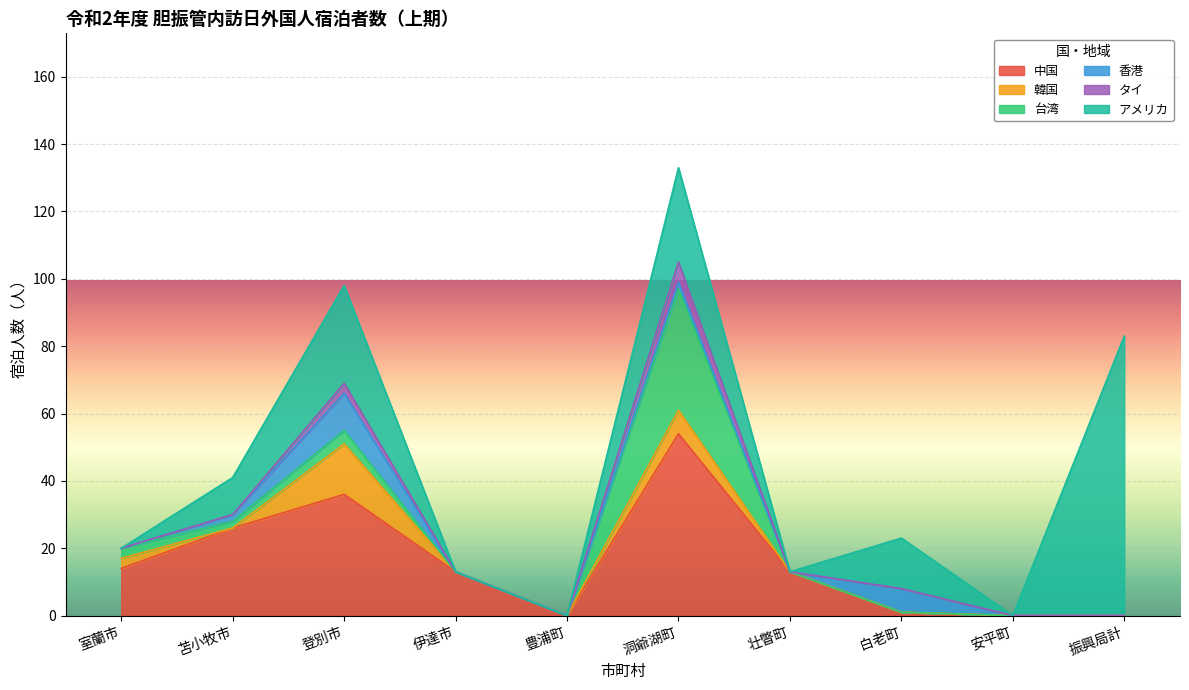

Where is 中国 nearest to the value 27?

苫小牧市